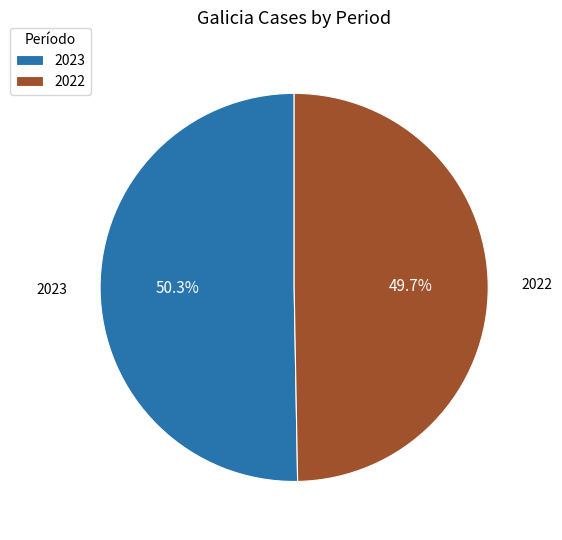

The 2023 slice represents 50% of the pie. True or false?

True